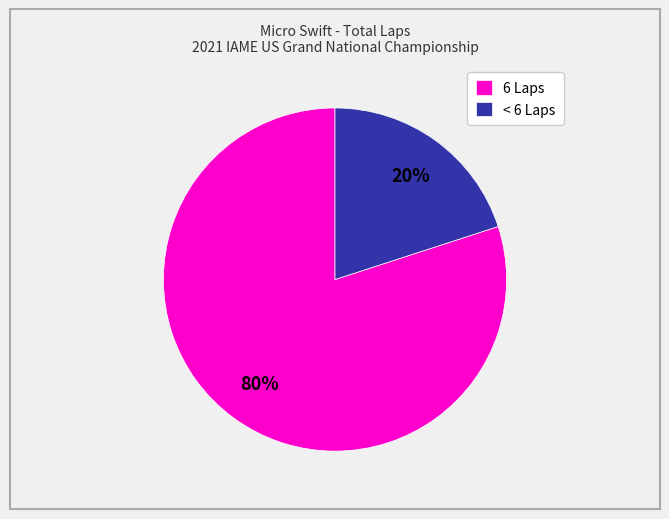

What percentage is the 6 Laps slice, to the nearest percent?

80%